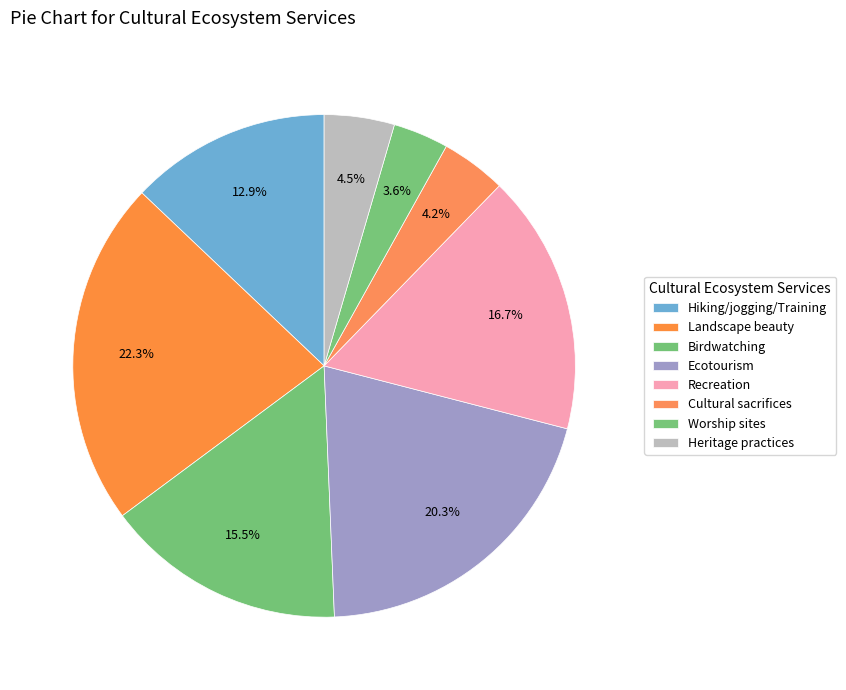

Which slice is the smallest?

Worship sites